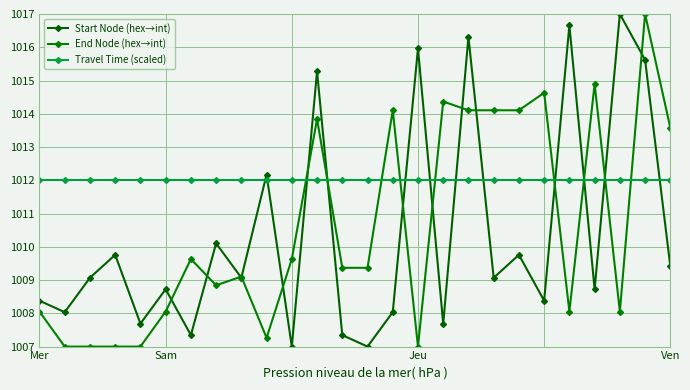

How many values in the Start Node (hex→int) series exceed 1009?

14